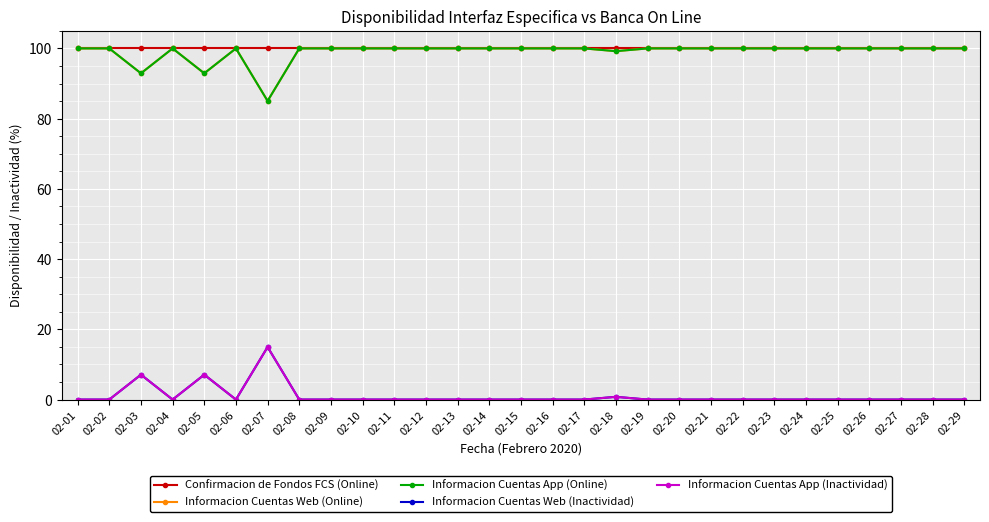

How many lines are shown in the chart?

5